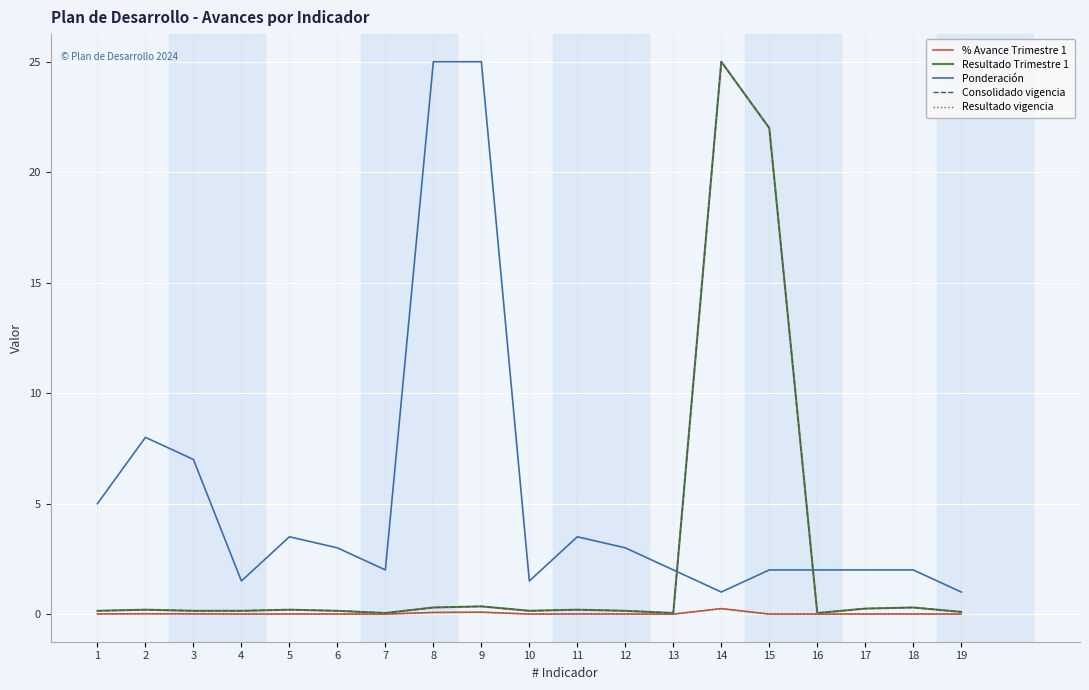

What is the difference between the Resultado Trimestre 1 values at 16 and 8?

0.2